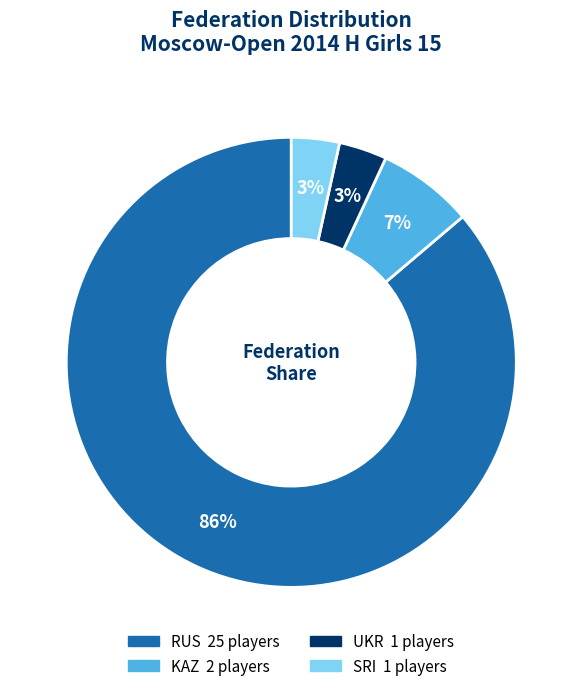

Which slice is the largest?

RUS